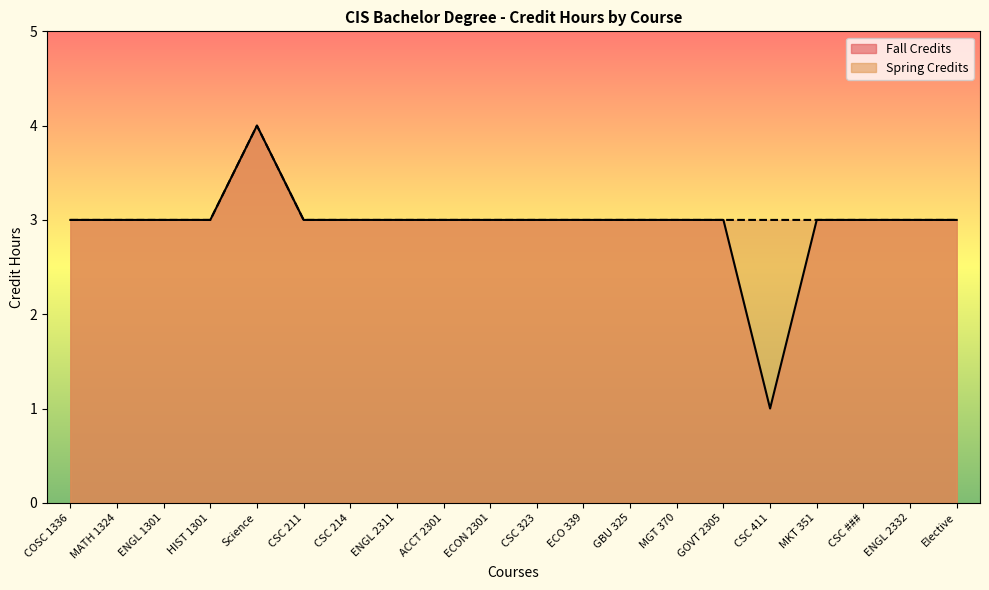

True or false: Fall Credits and Spring Credits intersect in this chart.

False